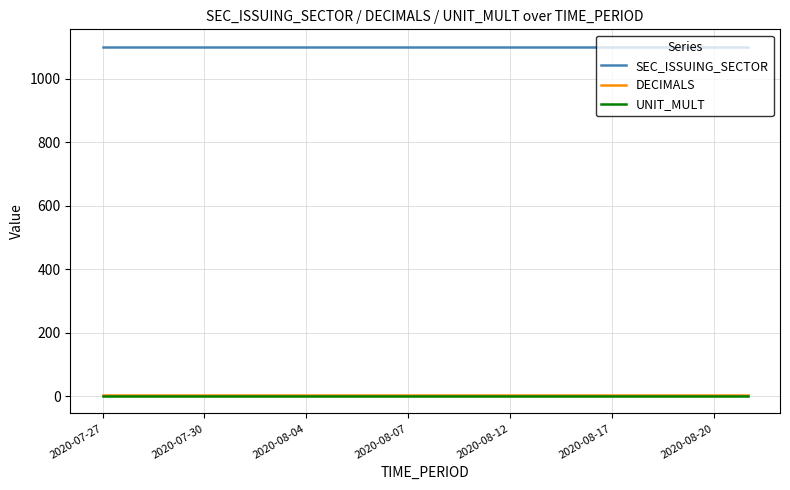

Does the chart display data point markers on the line(s)?

No